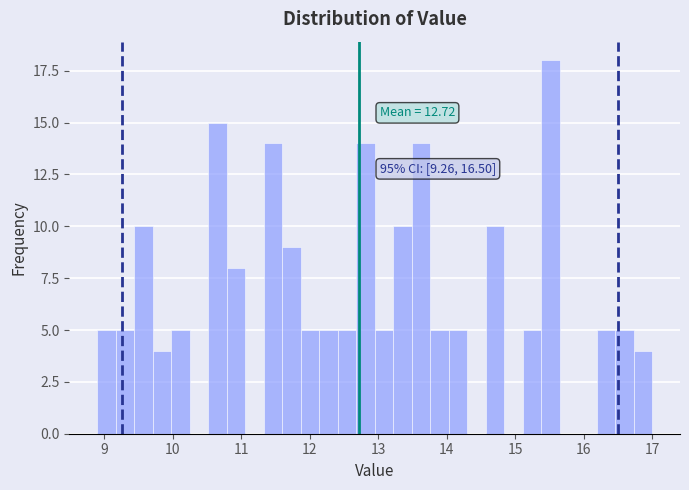

Around what value on the x-axis is the tallest bar? Give the approximate position of its centre, as read against the axis.

15.5